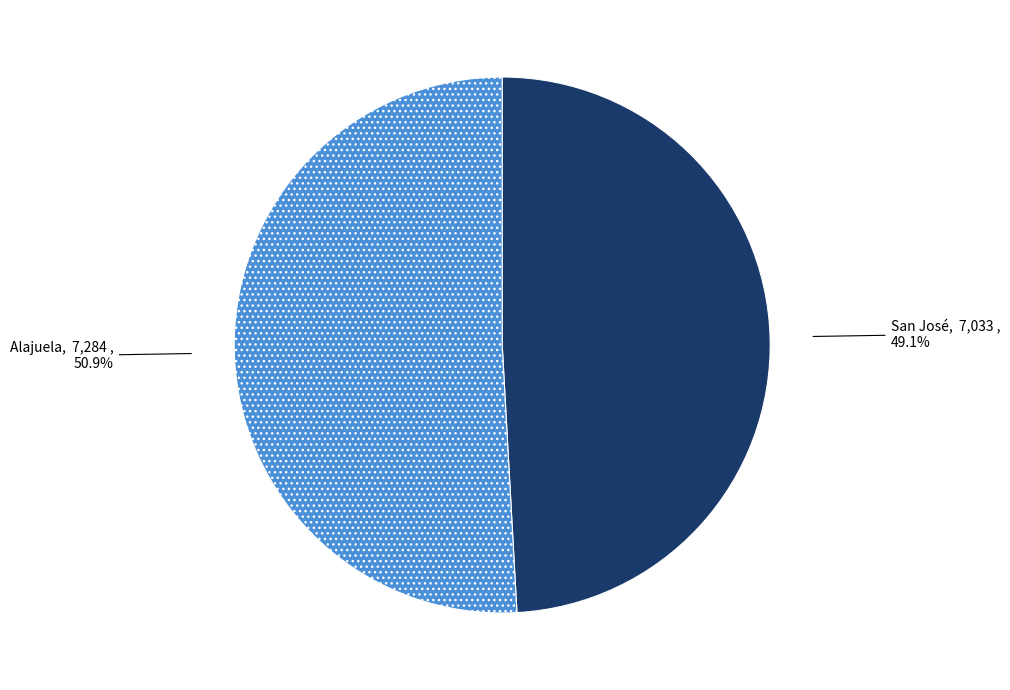

How many segments does this pie chart have?

2